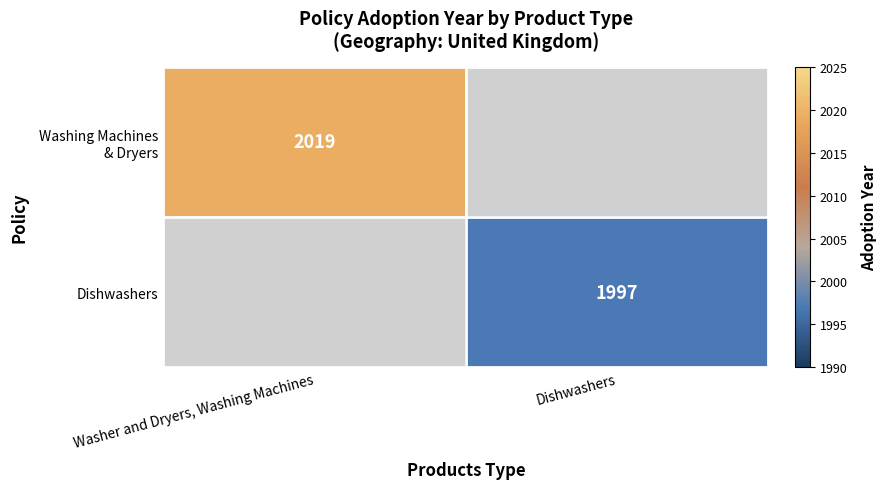

At how many categories does at least one series exceed 2010?

1